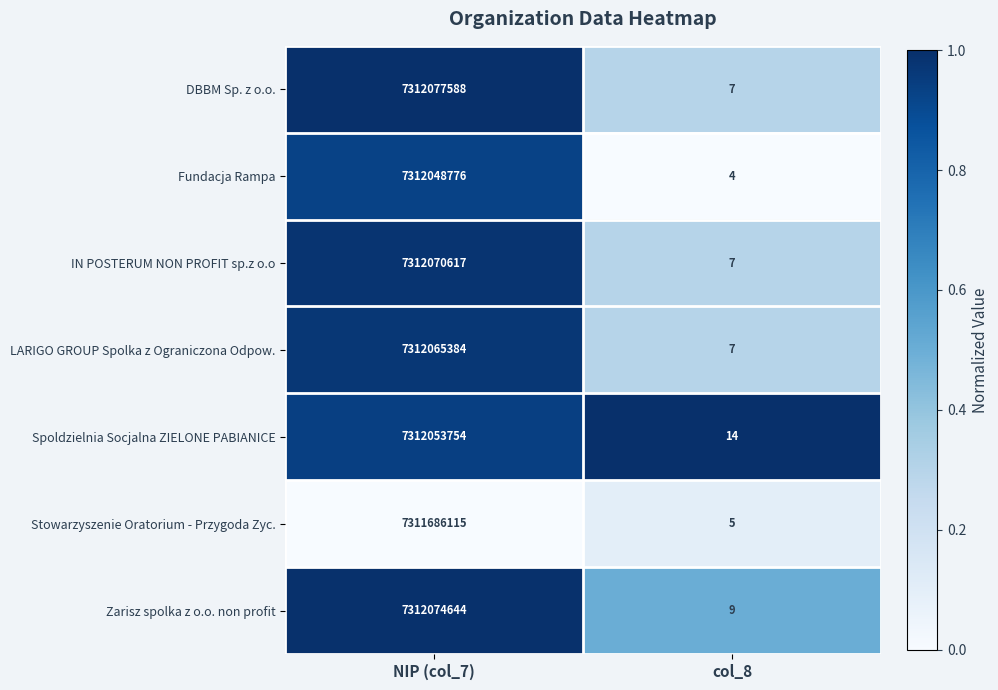

What is the difference between the maximum and minimum values in the Fundacja Rampa series?

7312048772